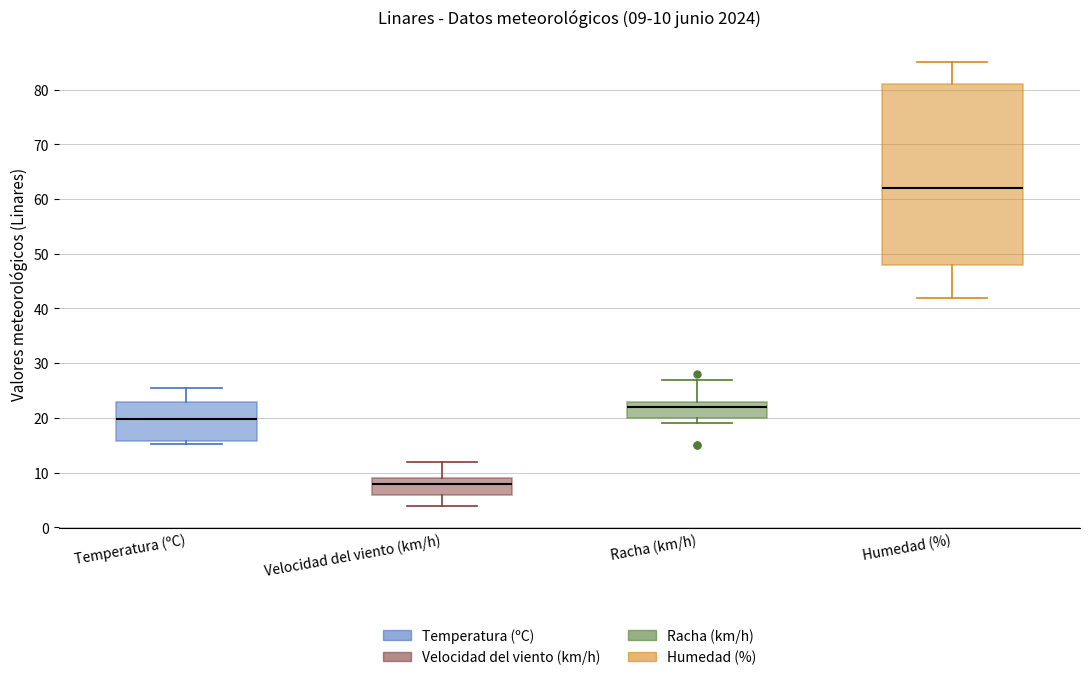

Comparing the boxes themselves (not the whiskers), which one is the tallest?

Humedad (%)